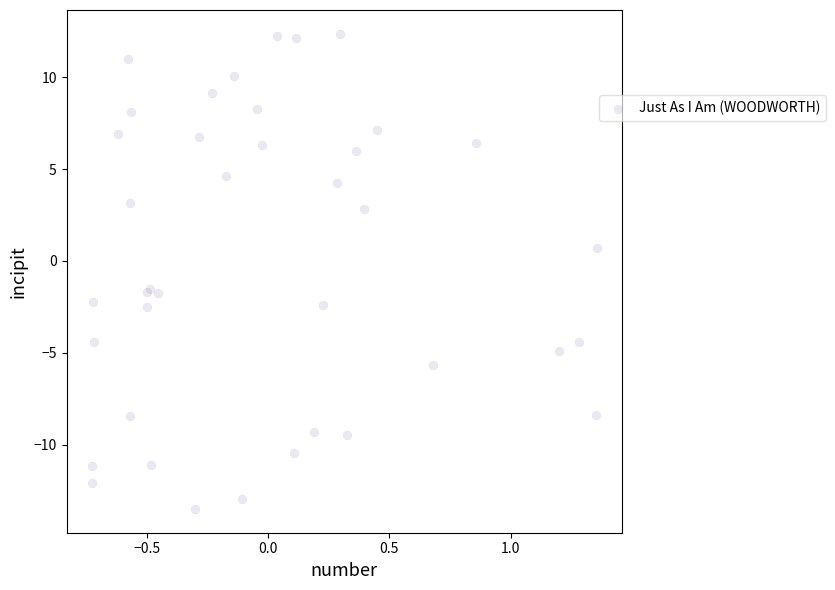

What Y value in the scatter plot is closest to 0?

0.7